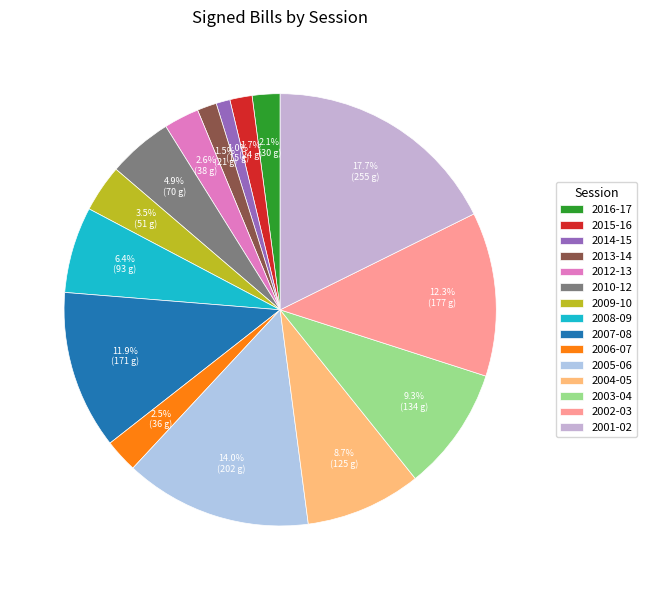

To the nearest percent, what is the average slice percentage?

7%